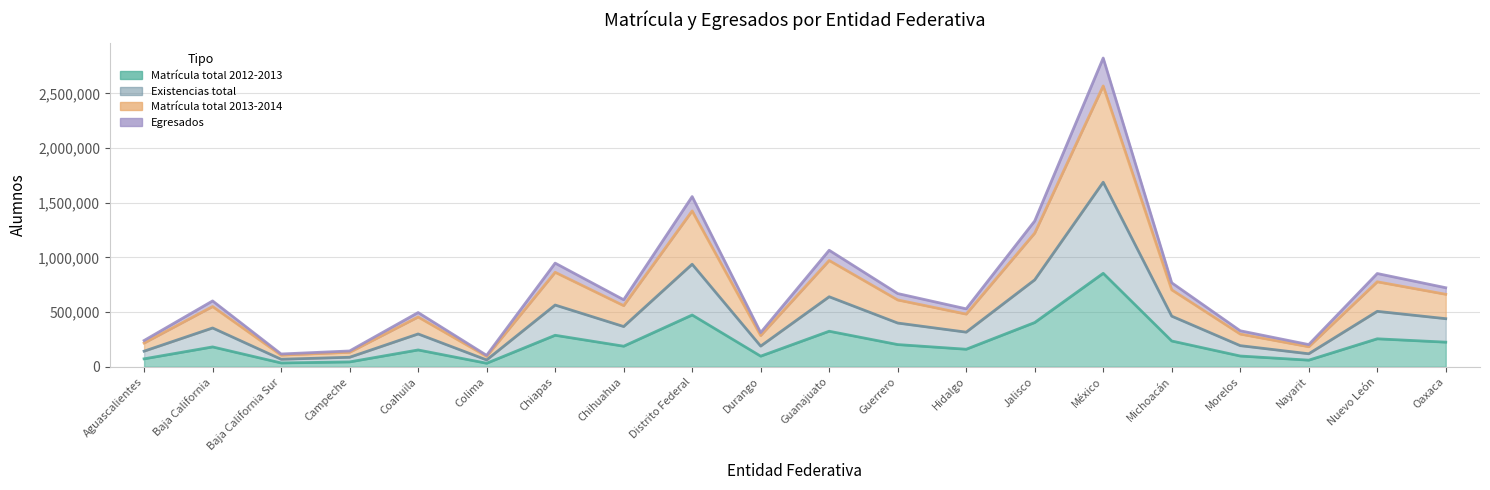

How many data points in Existencias total are less than 367788?

10